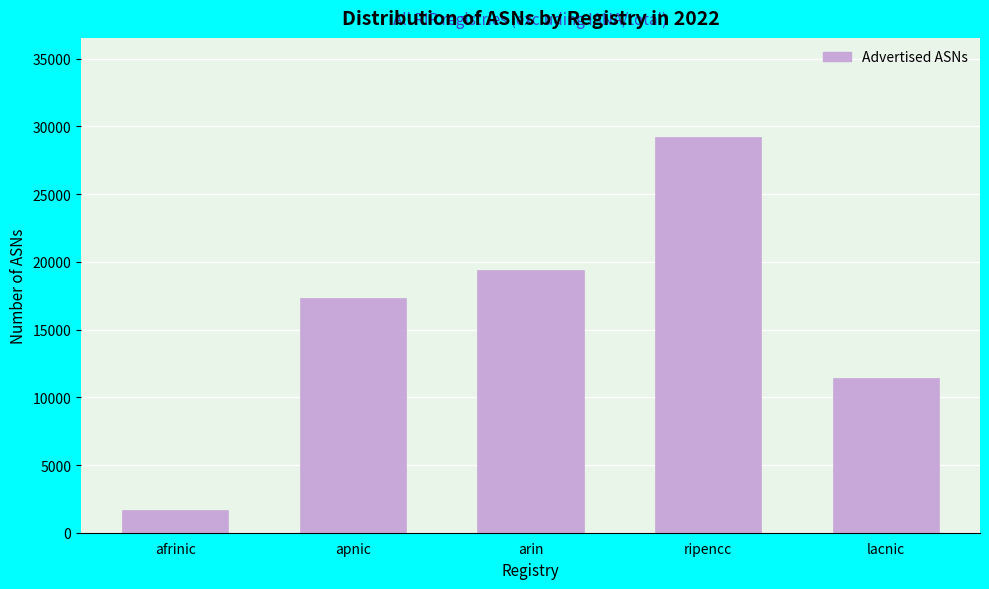

Reading left to right, transcribe all the data shown in this chart.

1658	17366	19426	29230	11460